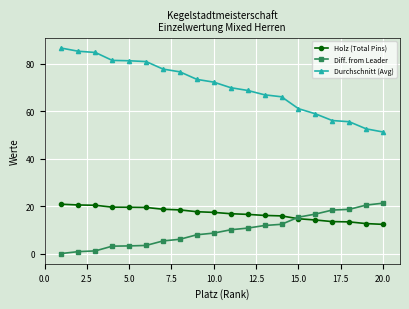

What is the value of the Durchschnitt (Avg) point at the 14th from the left?

66.0